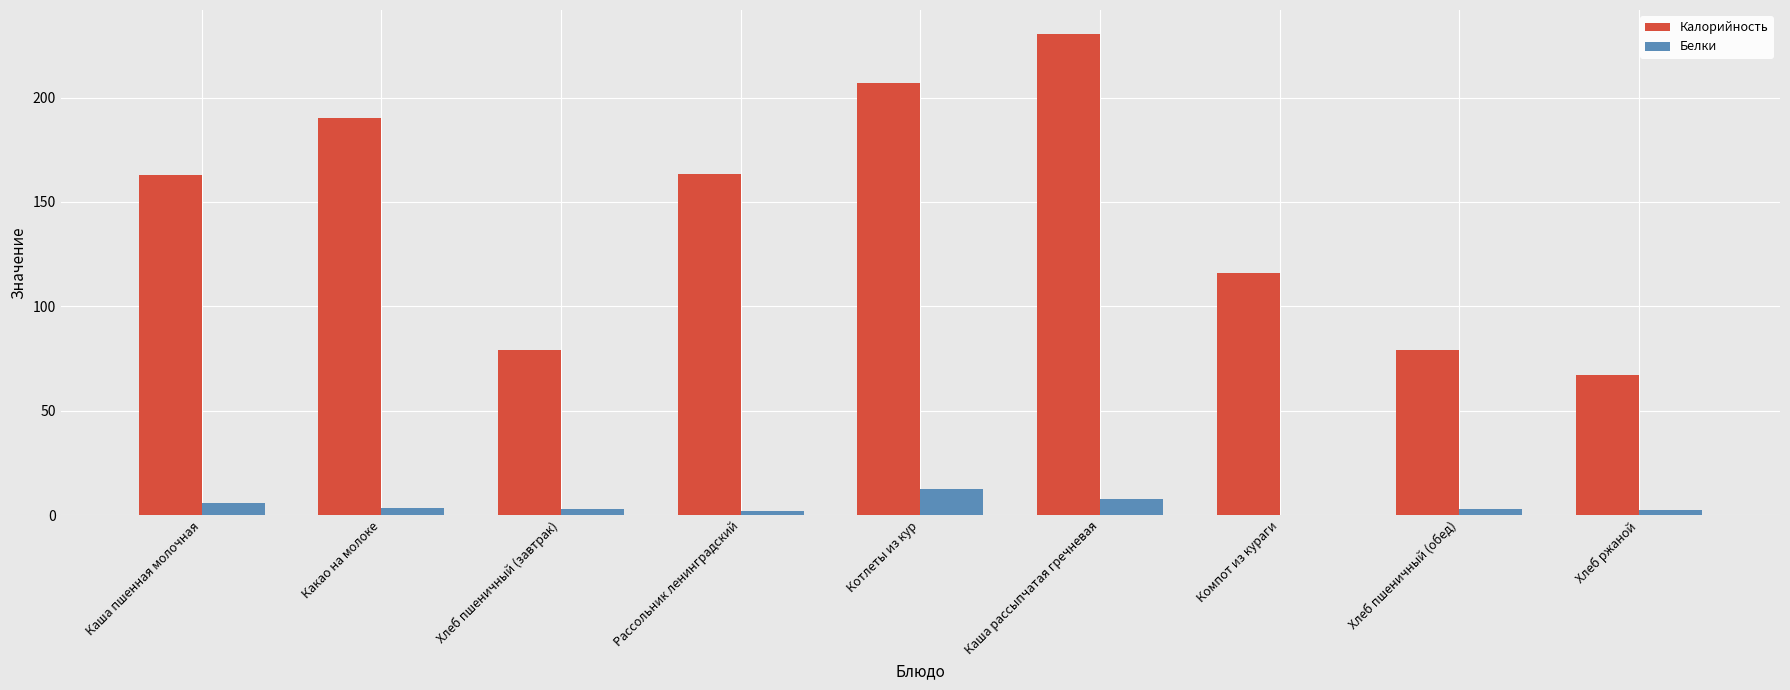

Which series changed the most between Каша пшенная молочная and Хлеб ржаной?

Калорийность